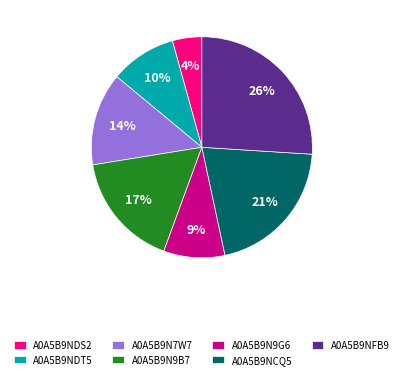

Which has a higher value, A0A5B9N9B7 or A0A5B9NDT5?

A0A5B9N9B7